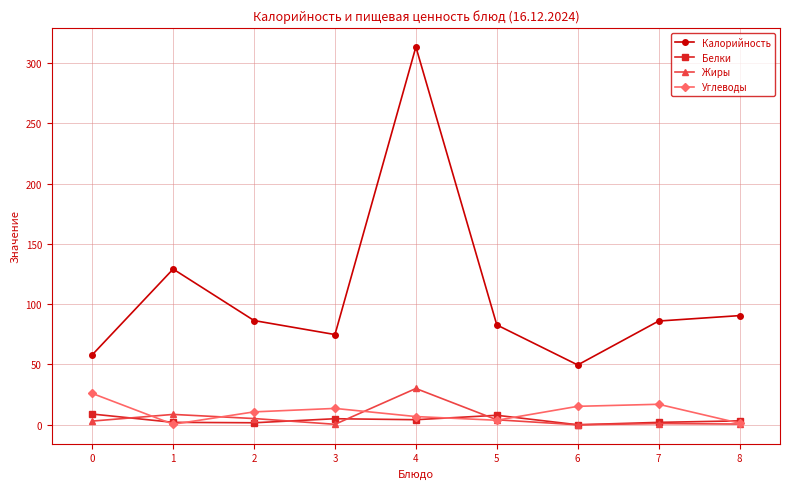

Between 0 and 6, which series saw the biggest shift?

Углеводы